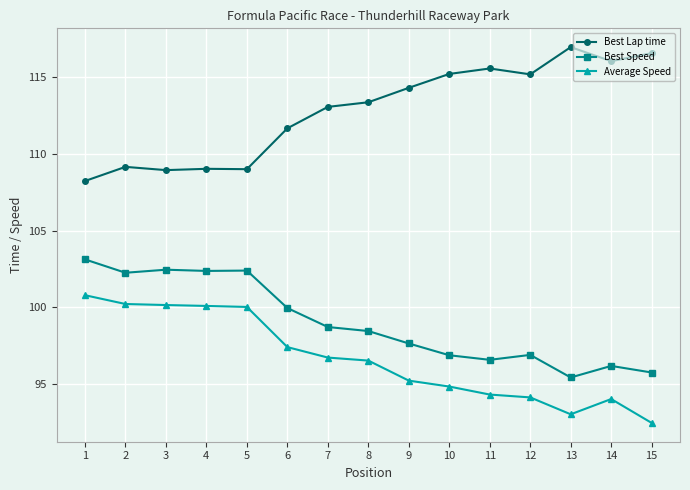

What is the total value across all series at 4?

311.5